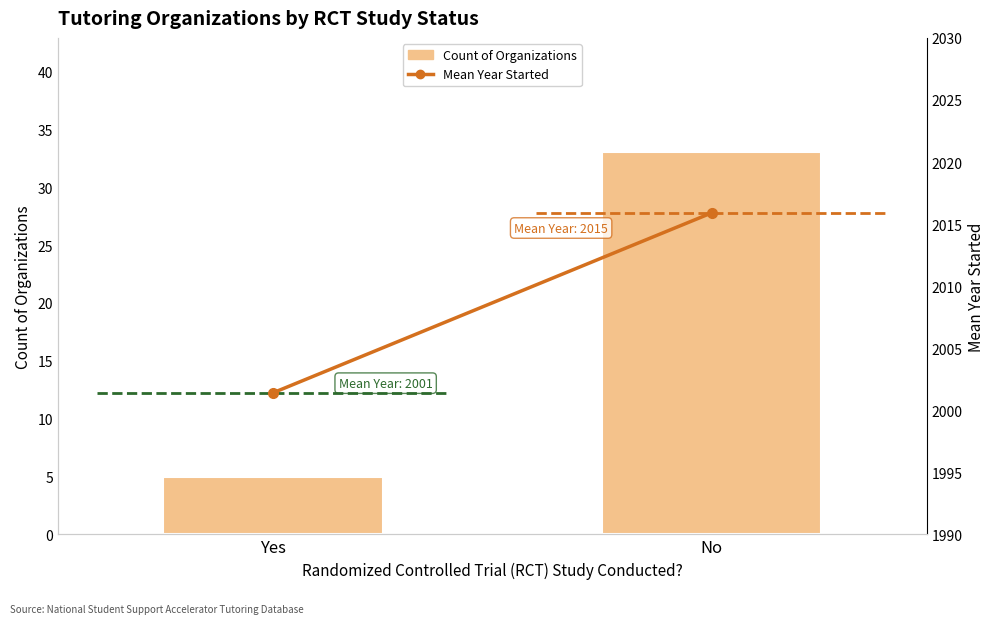

What is the average value of the Count of Organizations series?

19.0